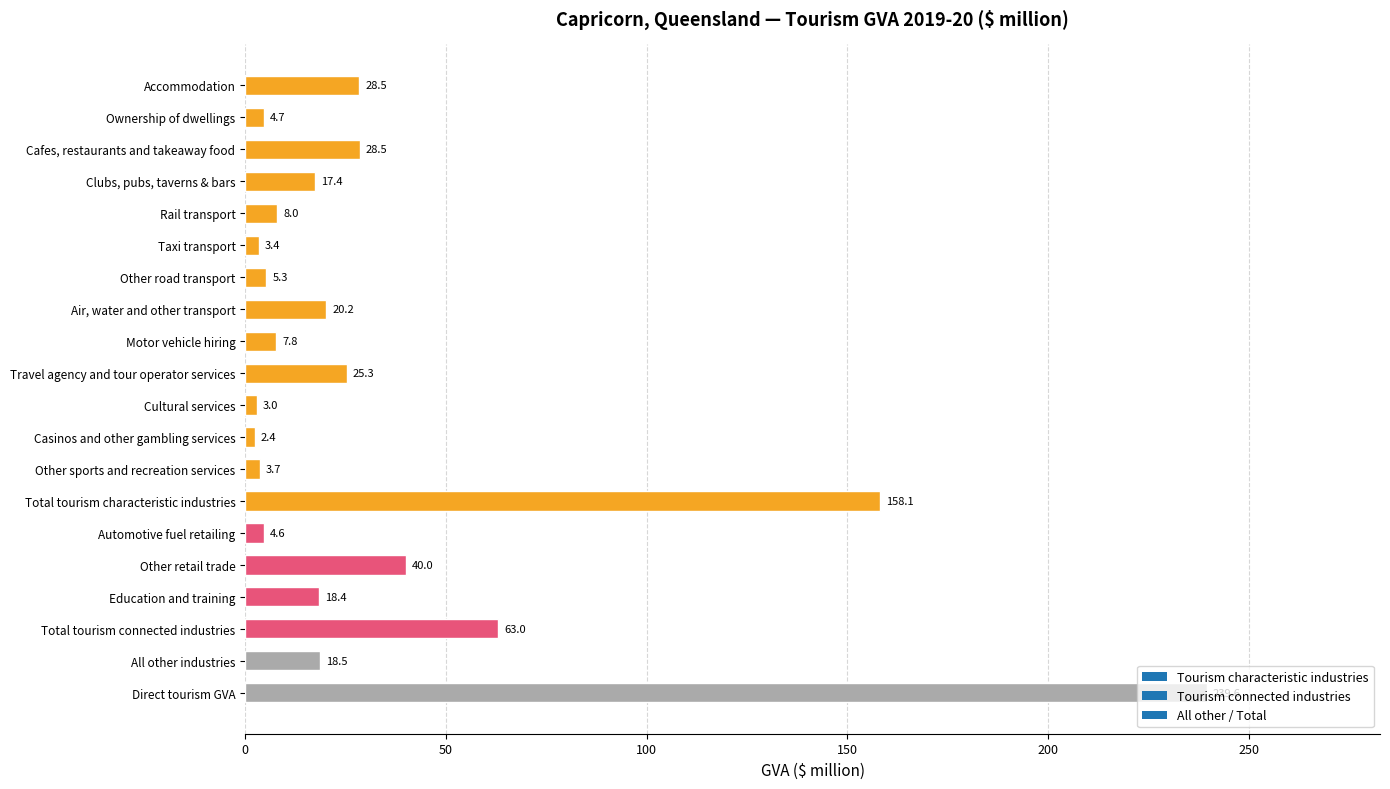

Is it true that the value at Direct tourism GVA is 108.3?

False